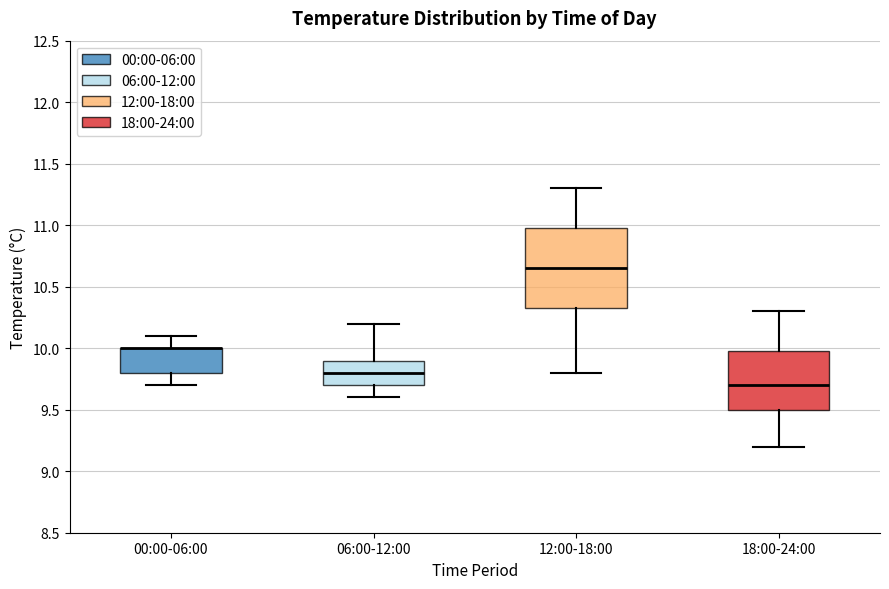

Where does the lower whisker of the box for 06:00-12:00 end on the y-axis? The values are not printed on the chart, so give them approximately, as read against the axis.

9.60